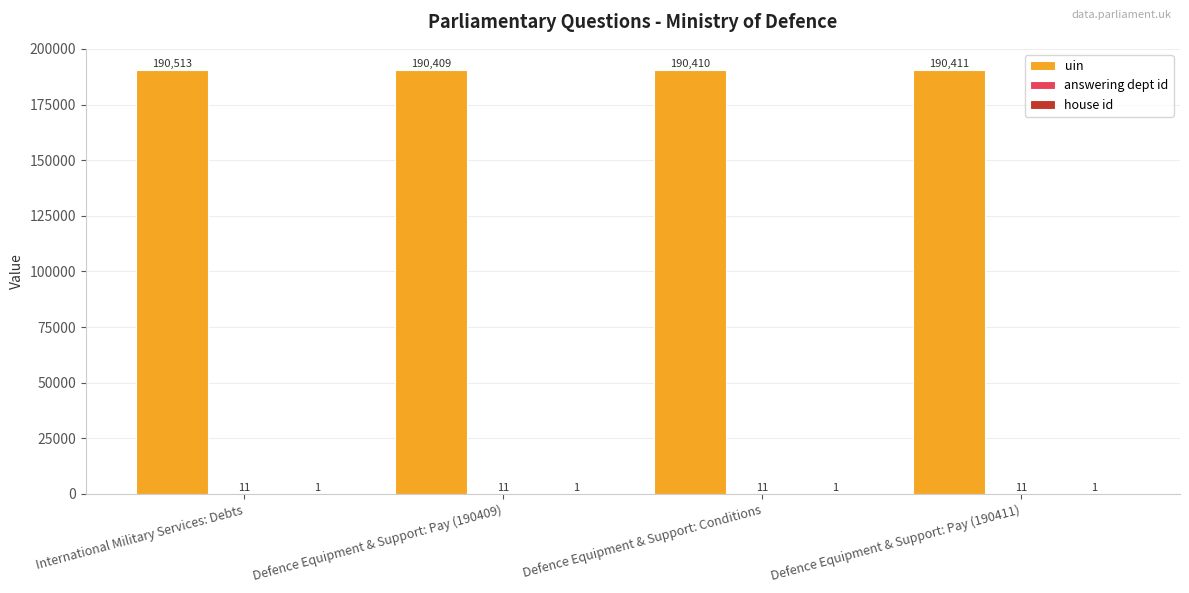

At which label is uin closest to 190461?

Defence Equipment & Support: Pay (190411)